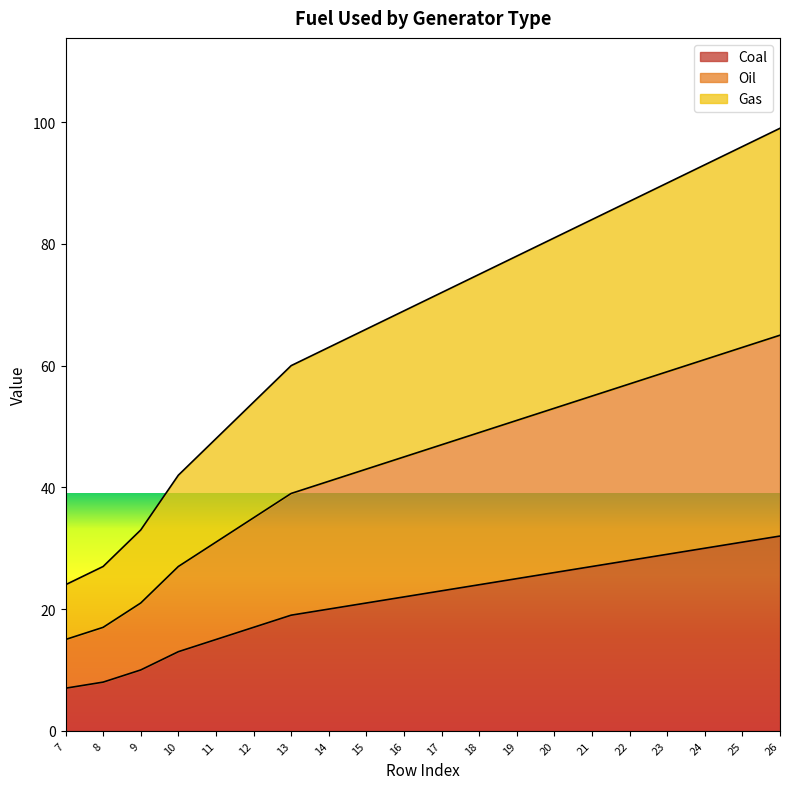

Rank the categories by Coal value from lowest to highest.

7, 8, 9, 10, 11, 12, 13, 14, 15, 16, 17, 18, 19, 20, 21, 22, 23, 24, 25, 26